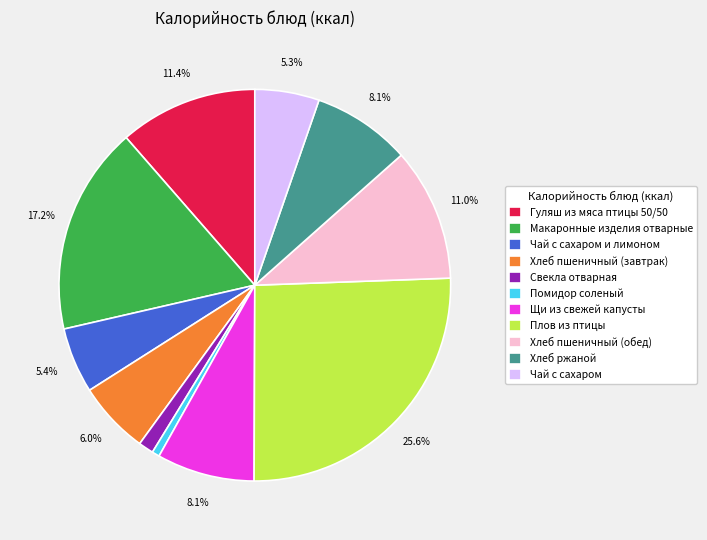

How much of the chart is everything except Хлеб ржаной?

91.9%